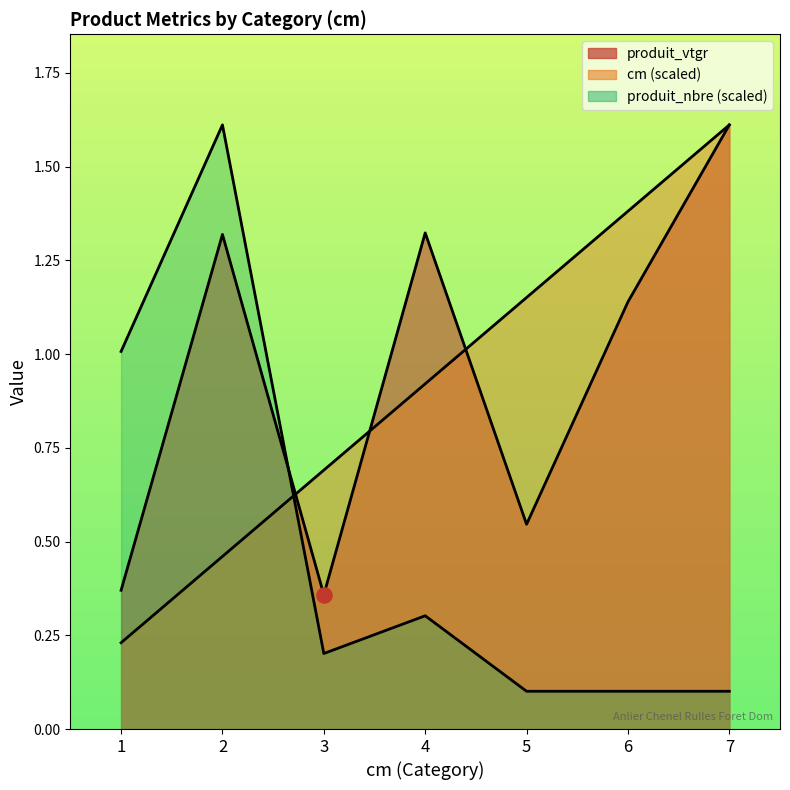

Which series has the largest total across all categories?

produit_vtgr